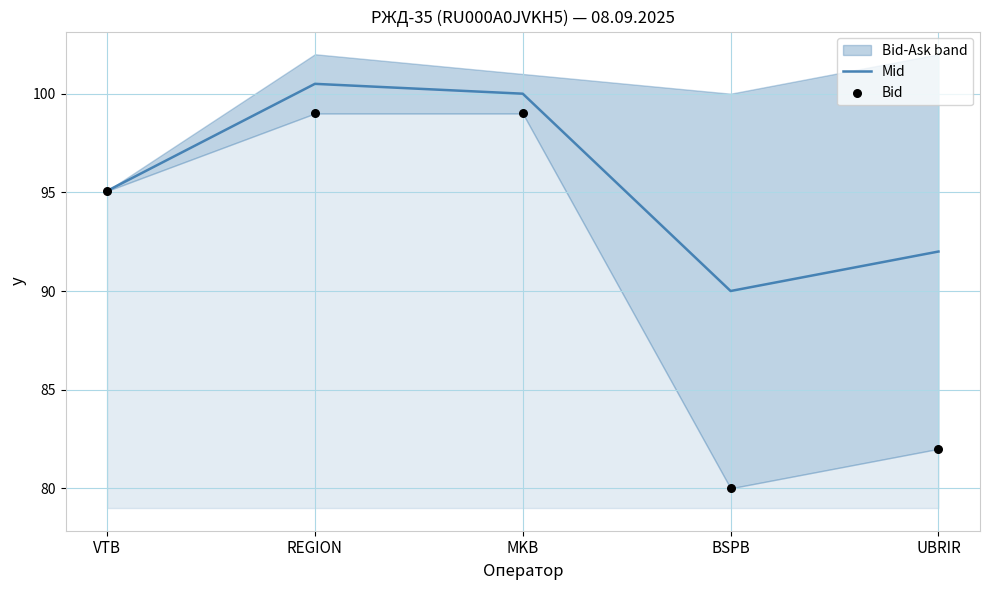

At how many categories does at least one series exceed 98?

2